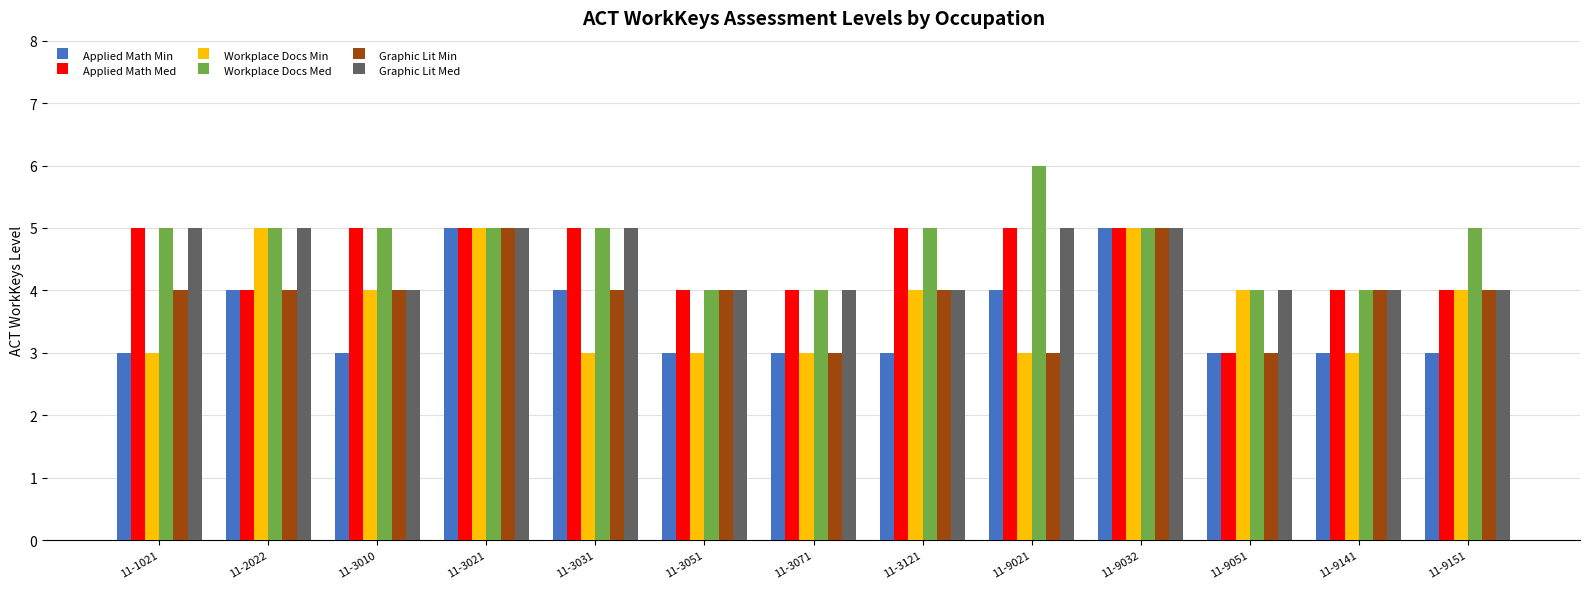

What is the maximum value shown in the chart?

6